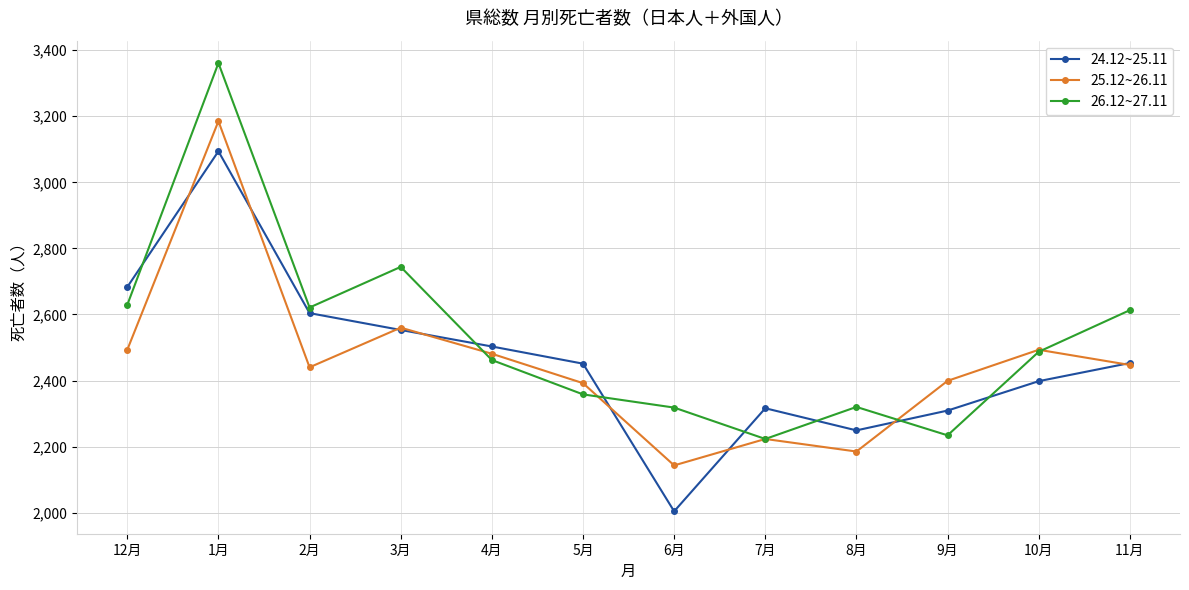

The 25.12~26.11 series shows 3185 at 1月. True or false?

True